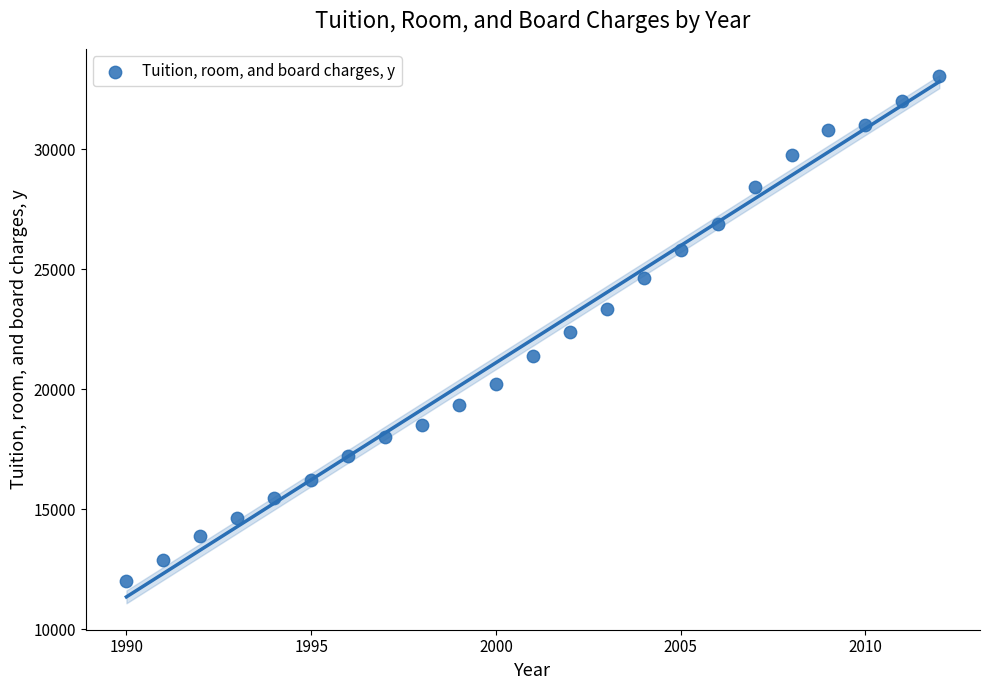

List the coordinates of all points as (Y, X) pairs, reading left to right.

(12018, 1990)  (12910, 1991)  (13892, 1992)  (14634, 1993)  (15496, 1994)  (16207, 1995)  (17208, 1996)  (18039, 1997)  (18516, 1998)  (19368, 1999)  (20213, 2000)  (21373, 2001)  (22413, 2002)  (23340, 2003)  (24624, 2004)  (25817, 2005)  (26908, 2006)  (28439, 2007)  (29767, 2008)  (30804, 2009)  (31023, 2010)  (32026, 2011)  (33047, 2012)